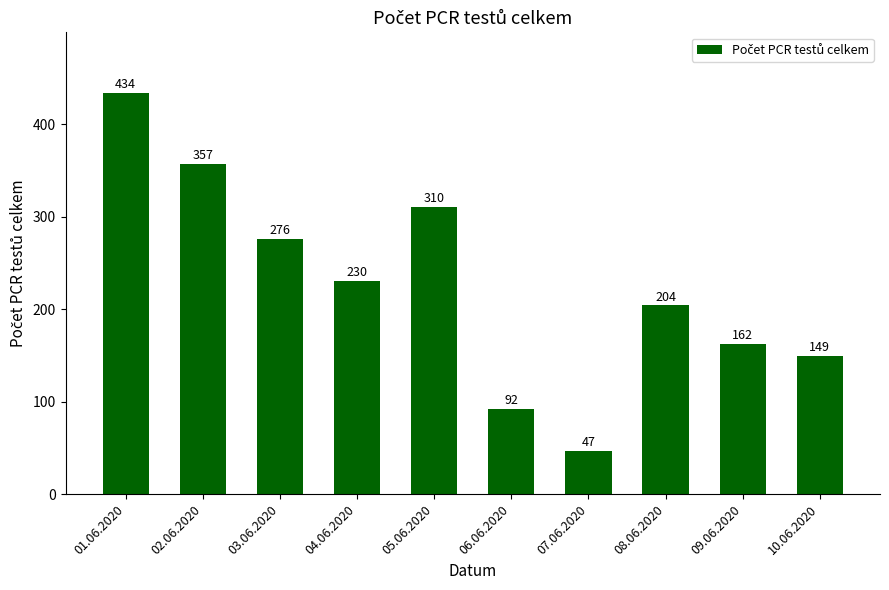

Are the bars horizontal?

No